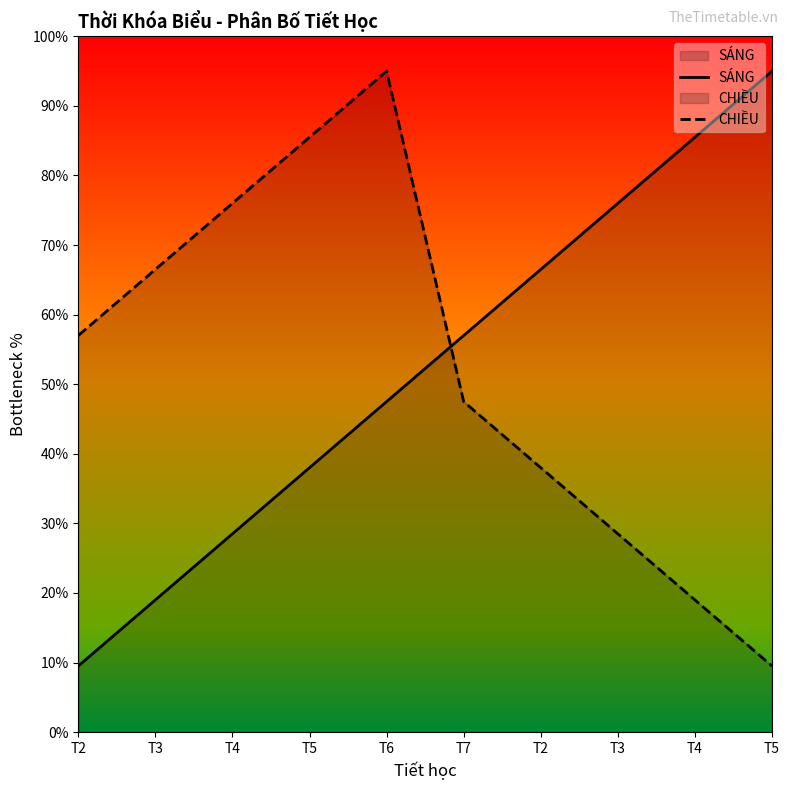

The SÁNG series shows 12.9 at T3. True or false?

False